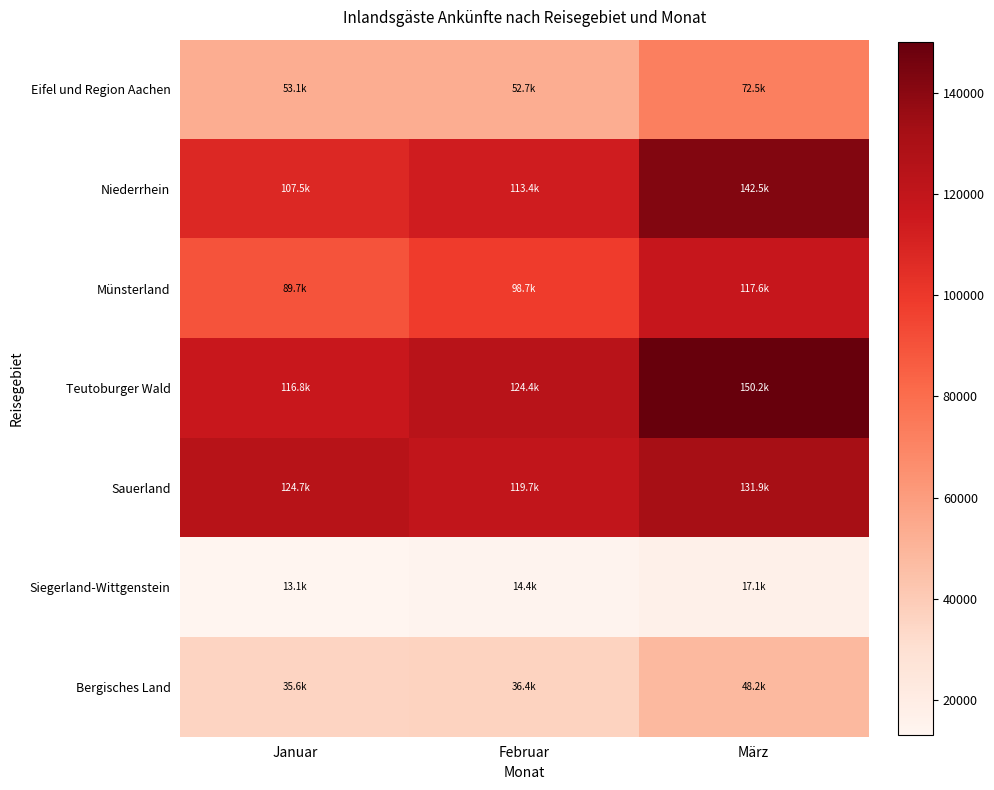

At which category is the sum across all series the highest?

März